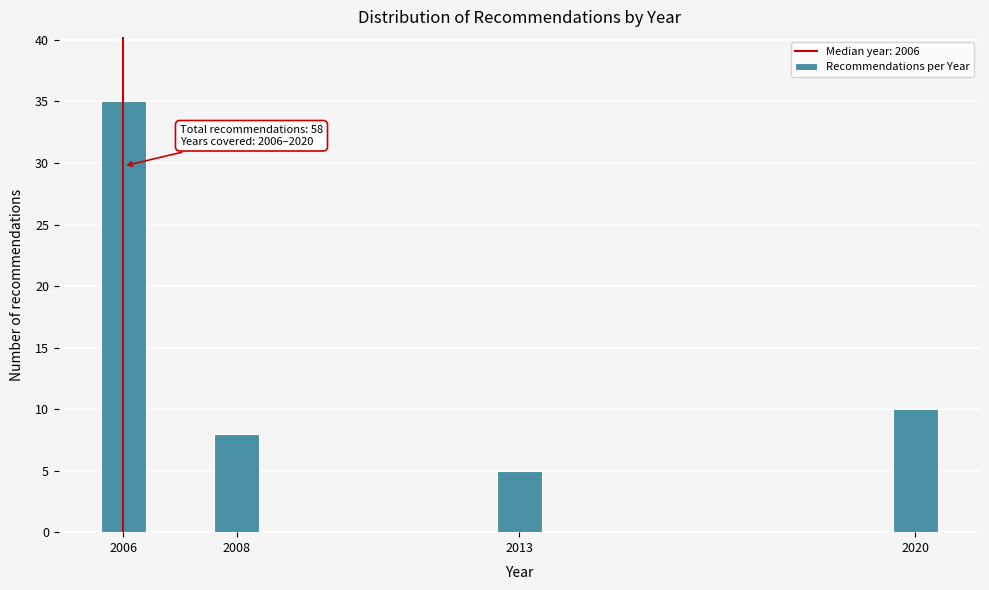

Reading left to right, list all the values displayed in this chart.

2006=35	2008=8	2013=5	2020=10